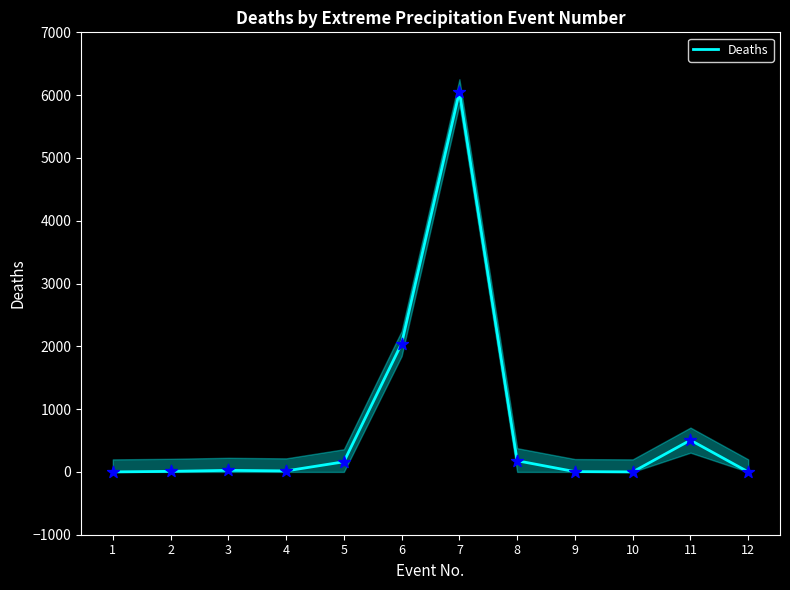

Between 7 and 6, which is larger?

7